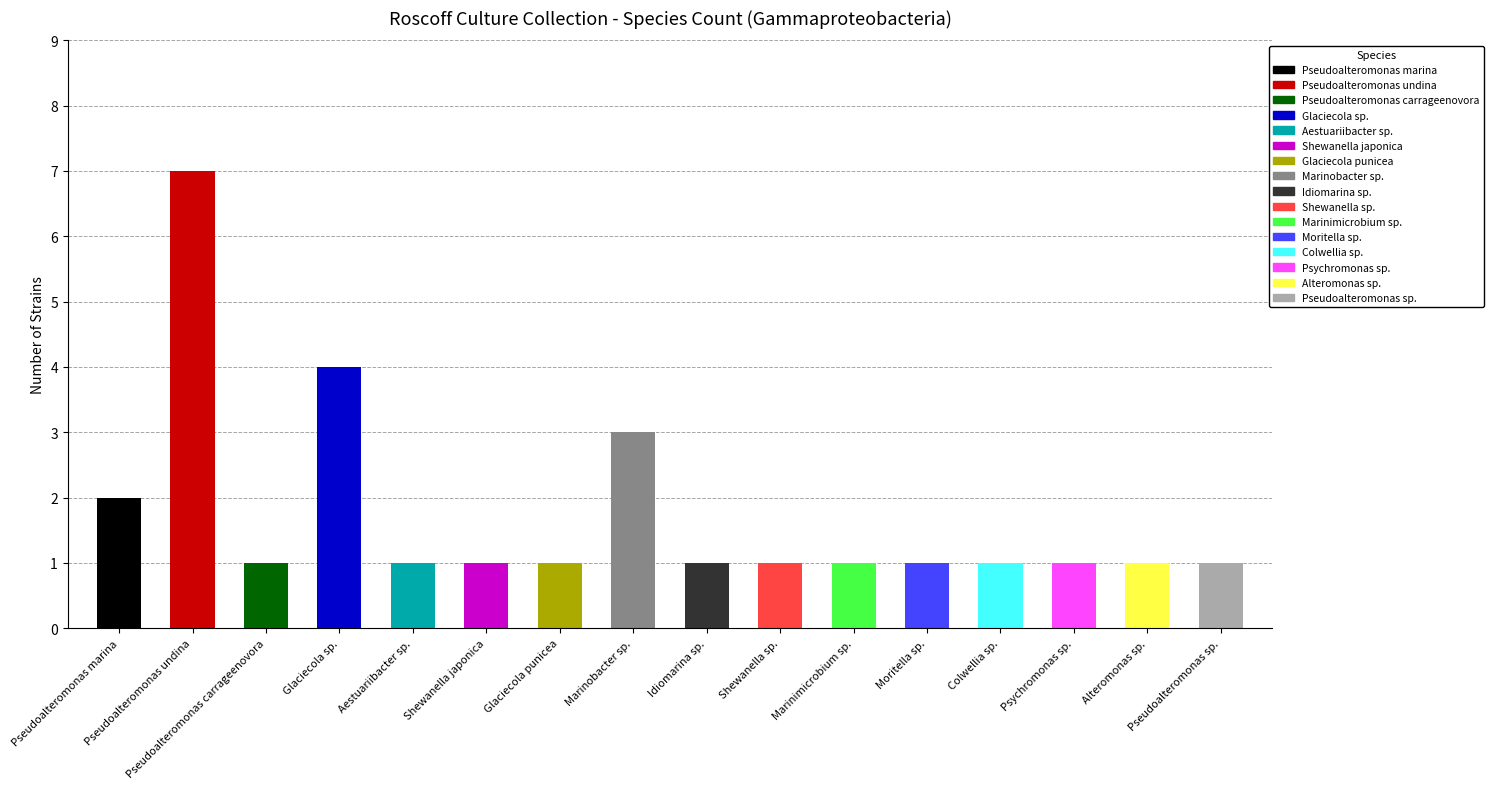

Between Colwellia sp. and Marinobacter sp., which is larger?

Marinobacter sp.